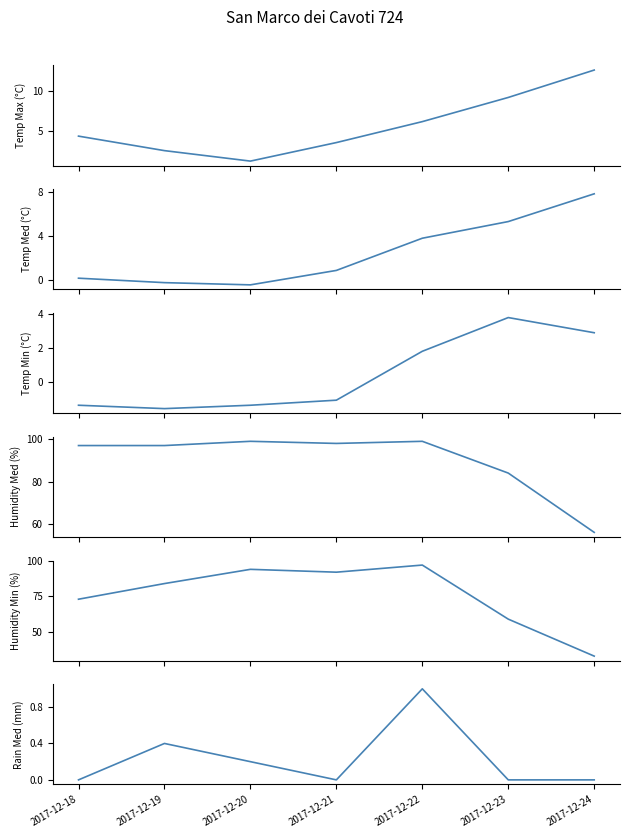

What is the spread (max minus min) of values at 2017-12-20?

100.4